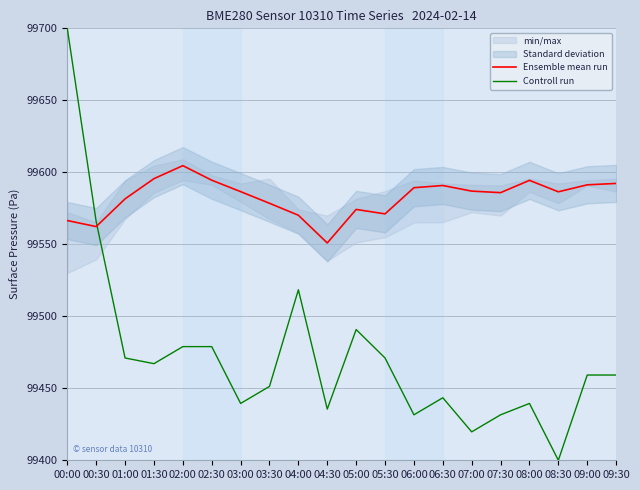

What is the approximate value of Ensemble mean run at 01:30?

99595.6